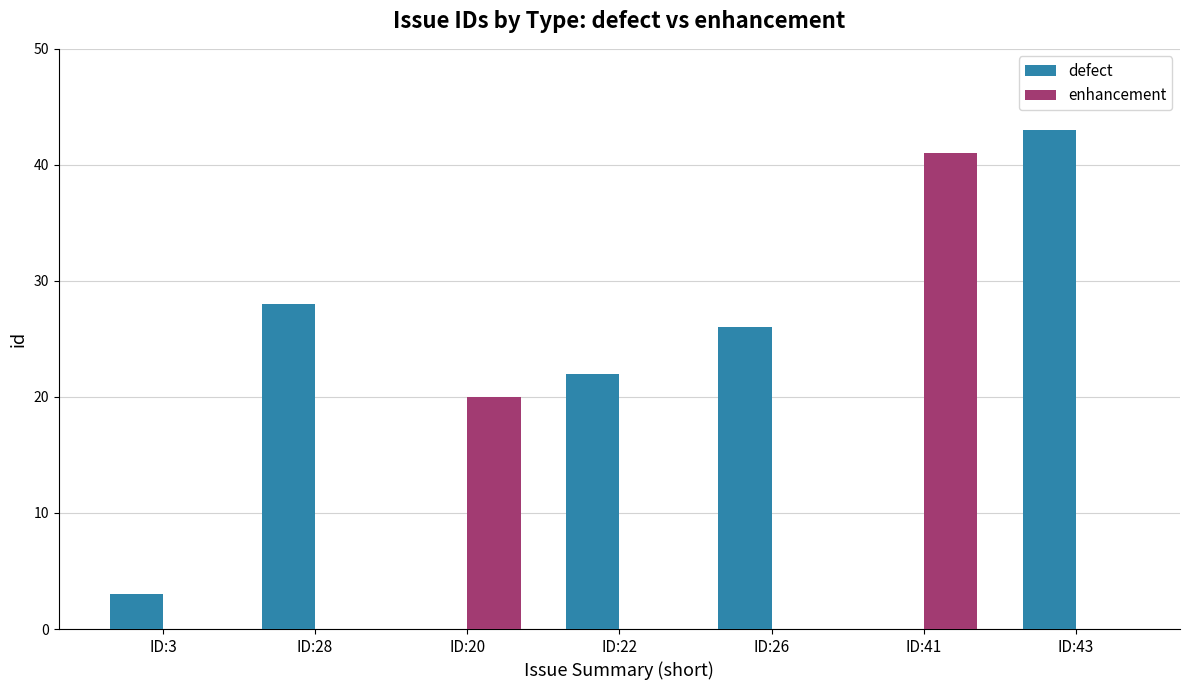

How many data points does each series have?

7